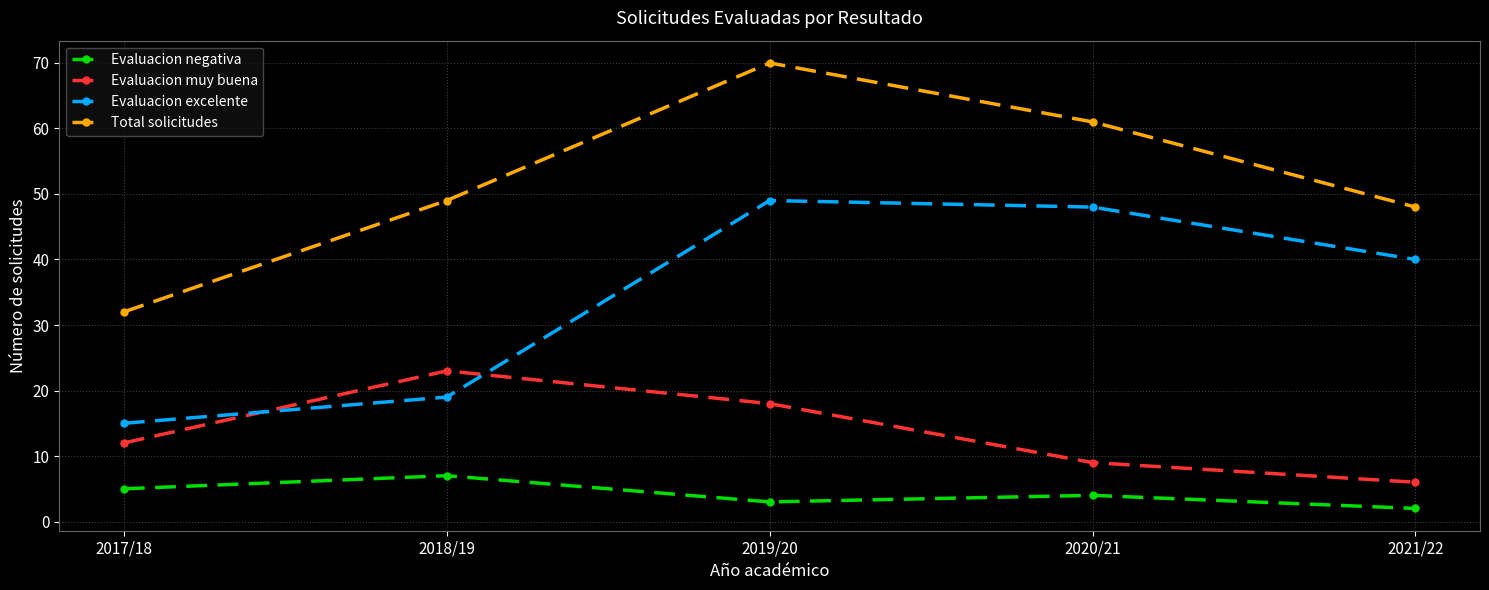

How many lines are shown in the chart?

4